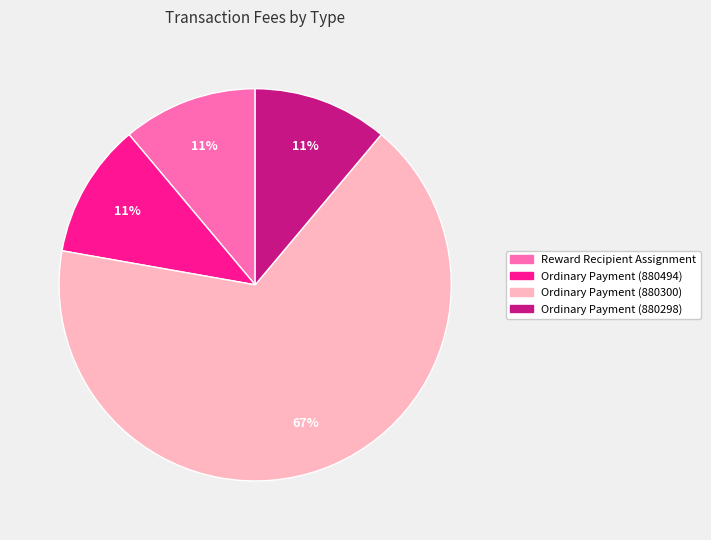

How many slices are in this pie chart?

4